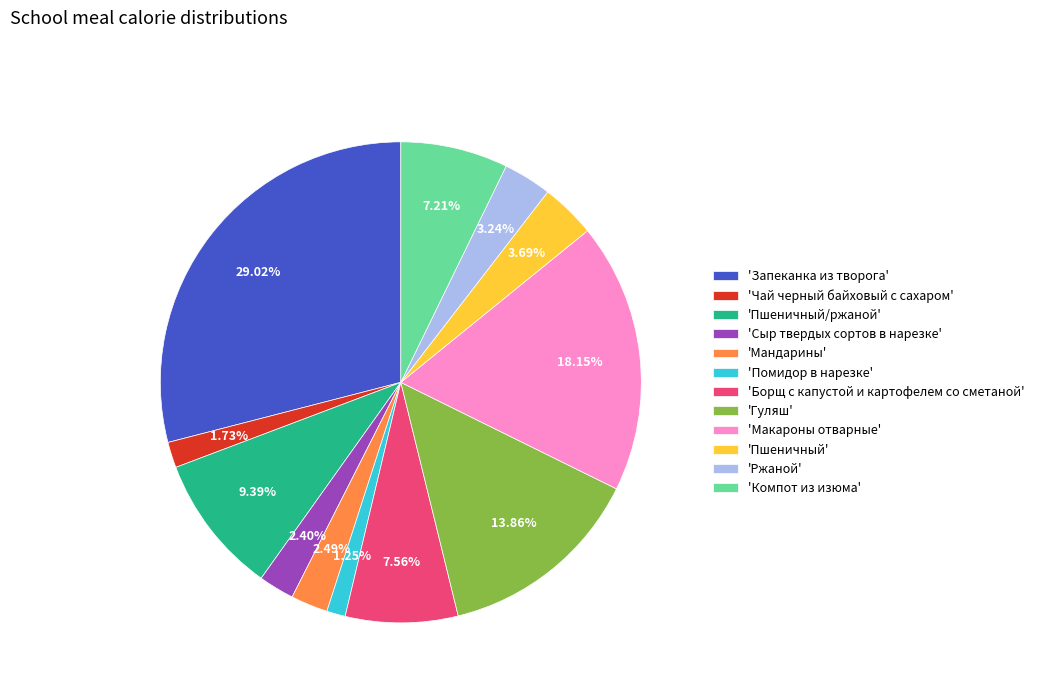

Is there any slice that represents more than half of the pie?

No